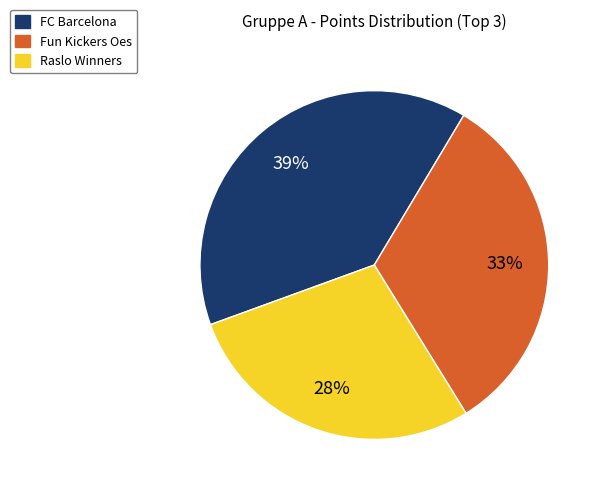

What percentage is the Raslo Winners slice, to the nearest percent?

28%